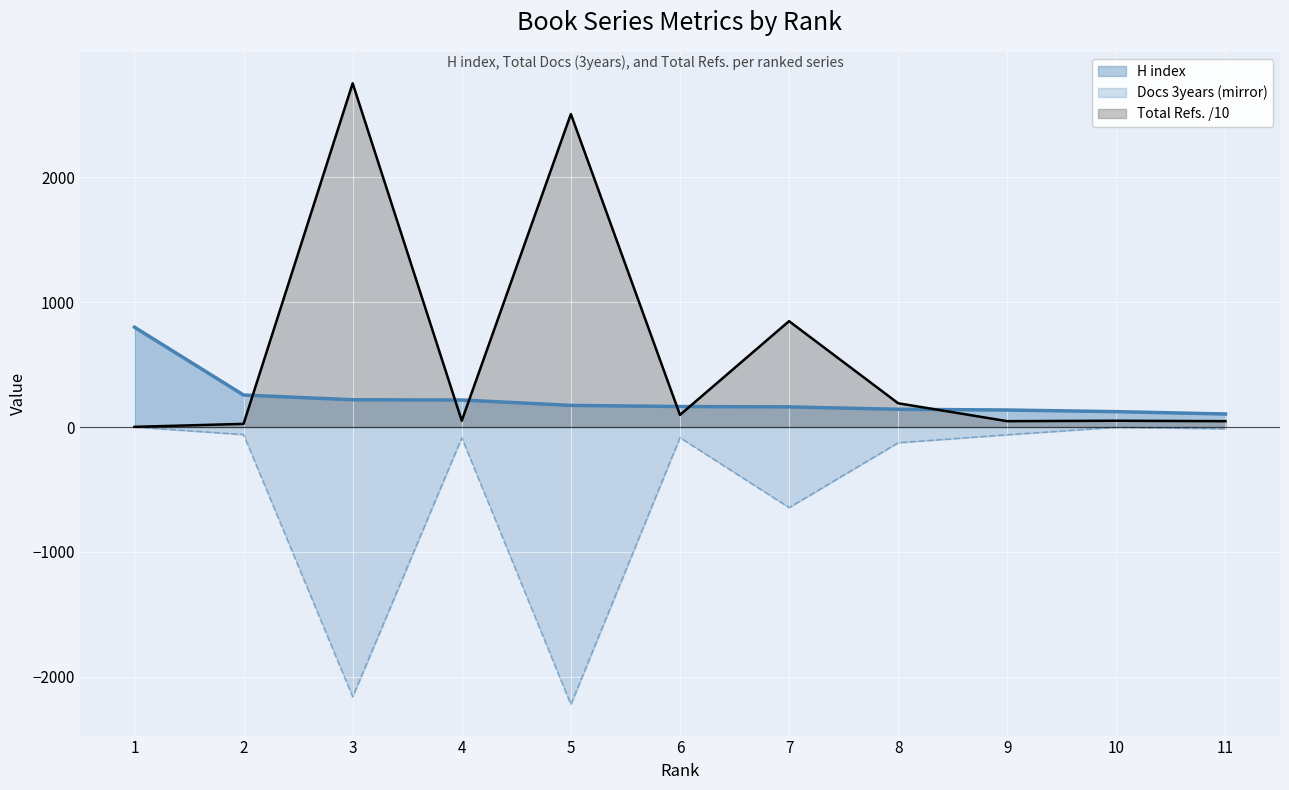

What is the difference between the maximum and minimum values in the H index (line) series?

695.0